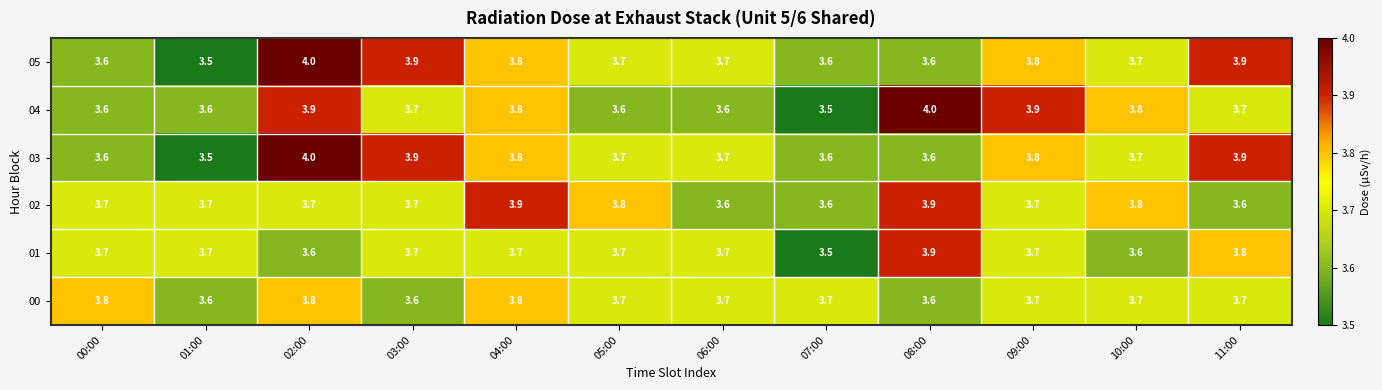

At how many categories does at least one series exceed 3?

12